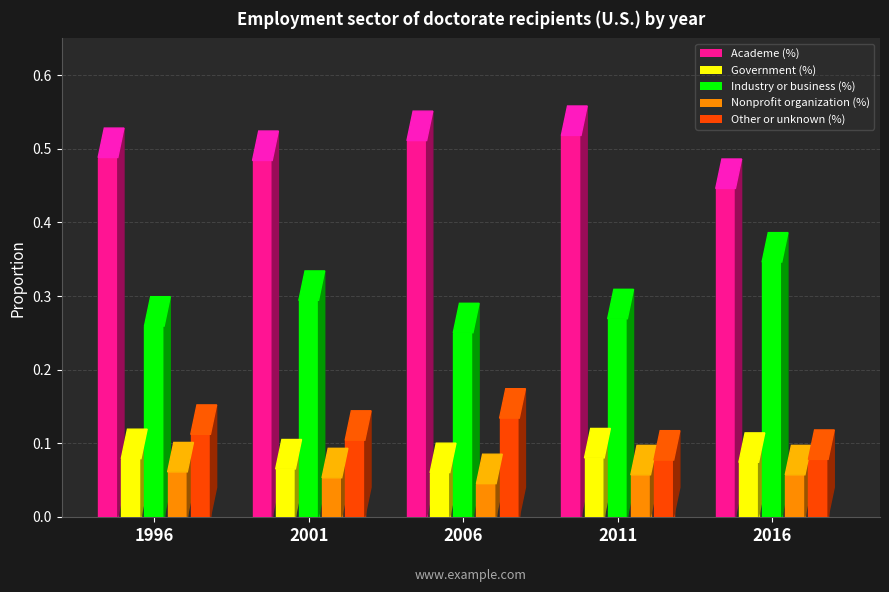

What are all the series names shown in the legend?

Academe (%), Government (%), Industry or business (%), Nonprofit organization (%), Other or unknown (%)